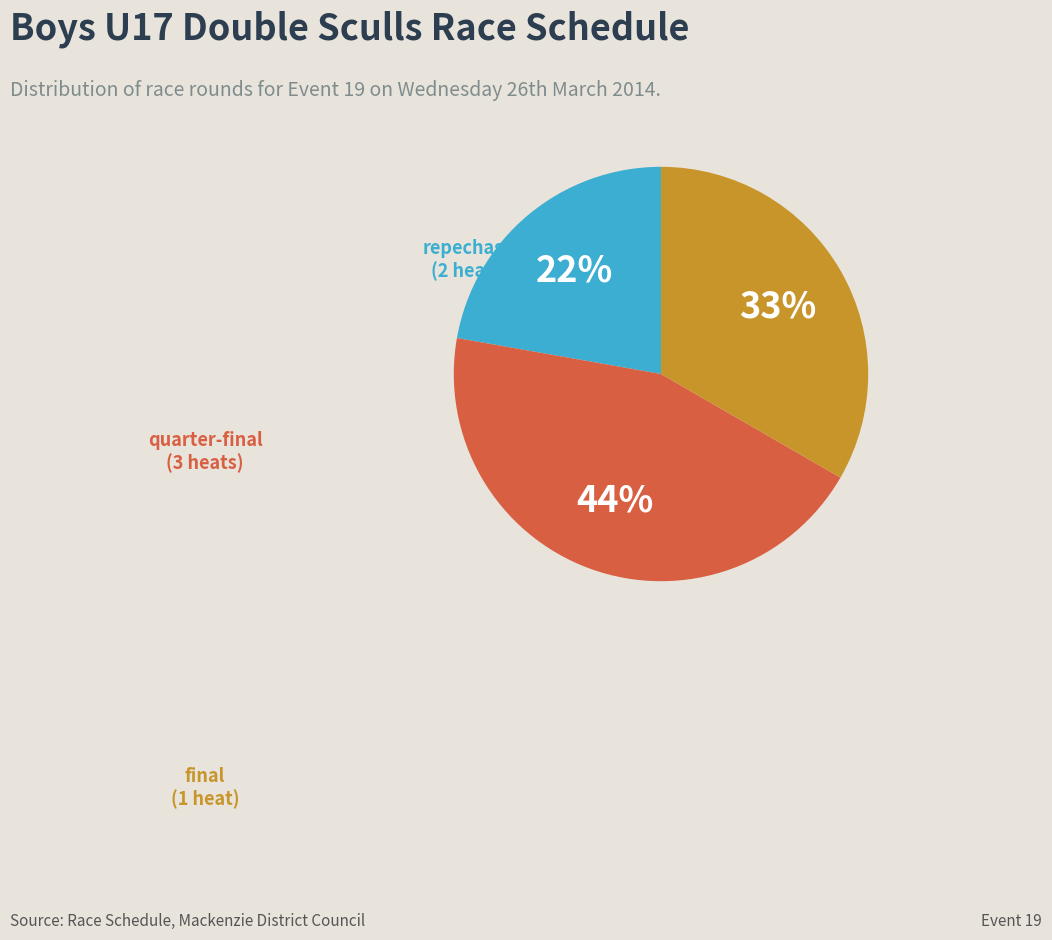

How many segments does this pie chart have?

3